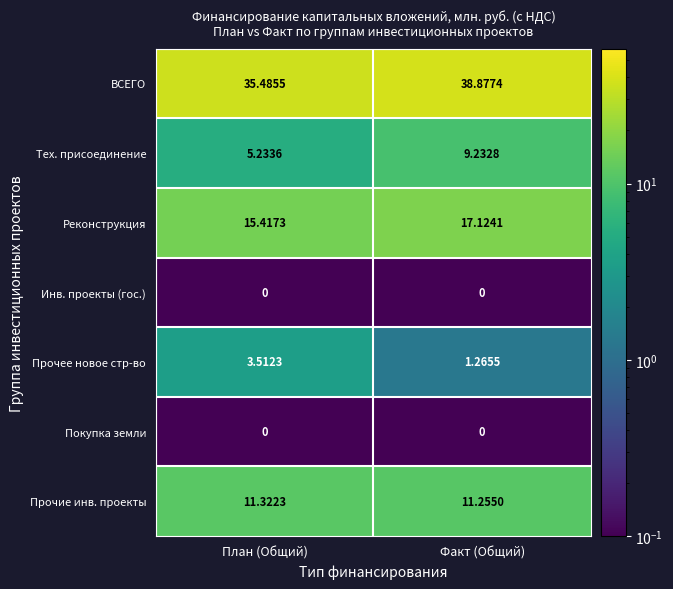

At which label is Тех. присоединение closest to 7?

План (Общий)